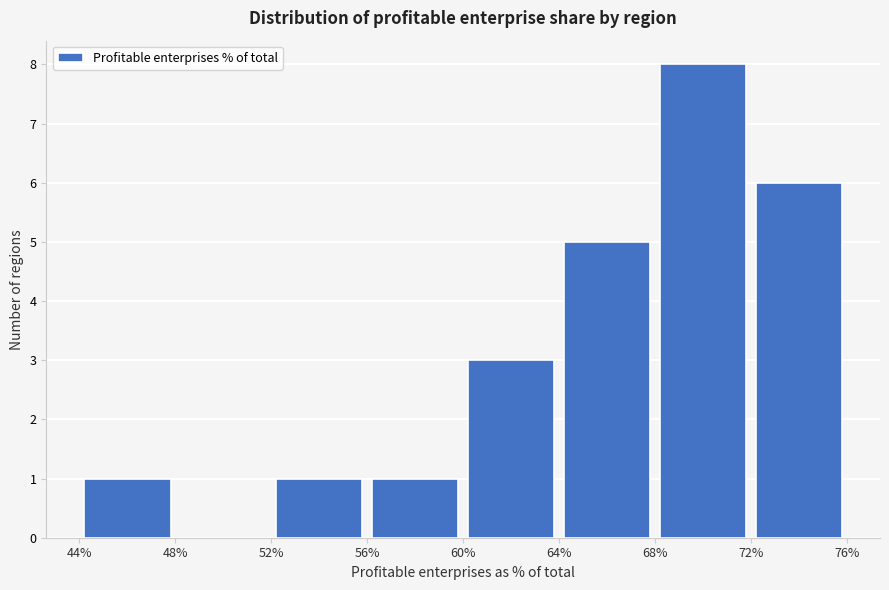

Reading left to right, transcribe this chart: for each bar, give the range it covers on the x-axis and its height. The values are not printed on the chart, so give them approximately, as read against the axis.

44% to 48%: 1
48% to 52%: 0
52% to 56%: 1
56% to 60%: 1
60% to 64%: 3
64% to 68%: 5
68% to 72%: 8
72% to 76%: 6